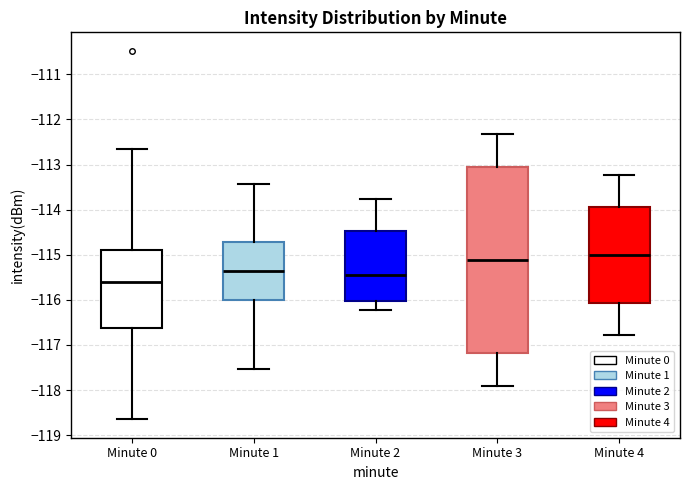

Which box is the tallest, from its lower edge to its upper edge?

Minute 3